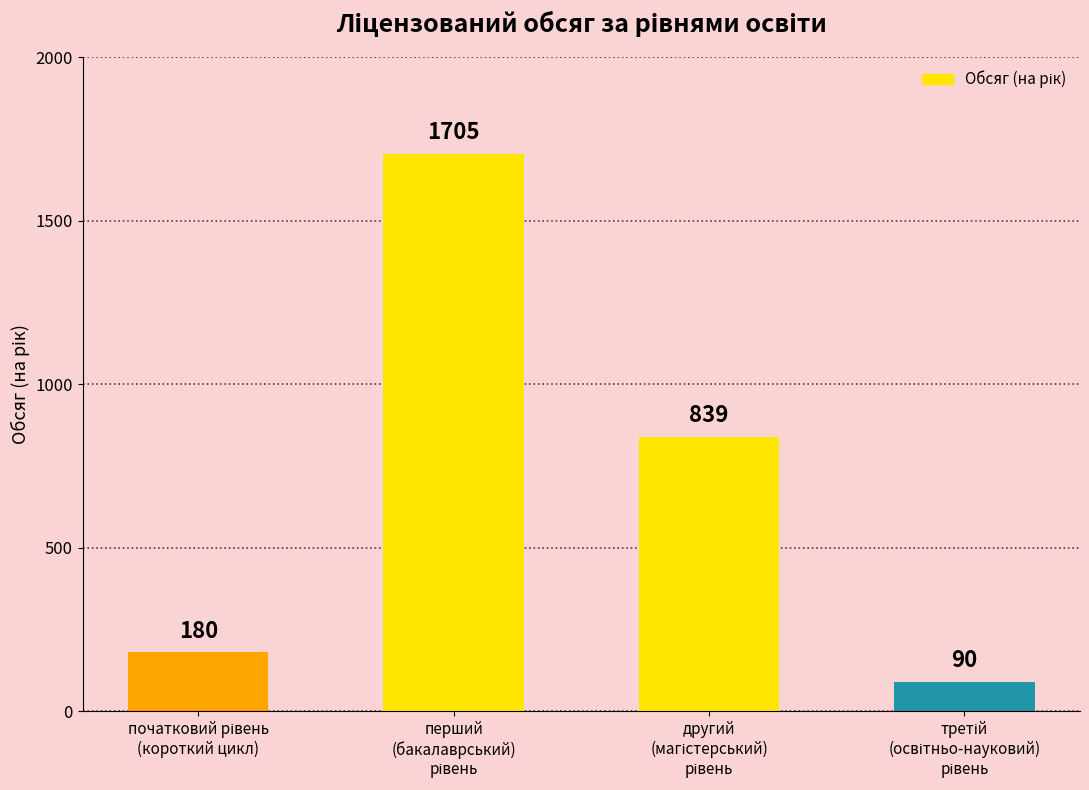

What is the sum of all values?

2814